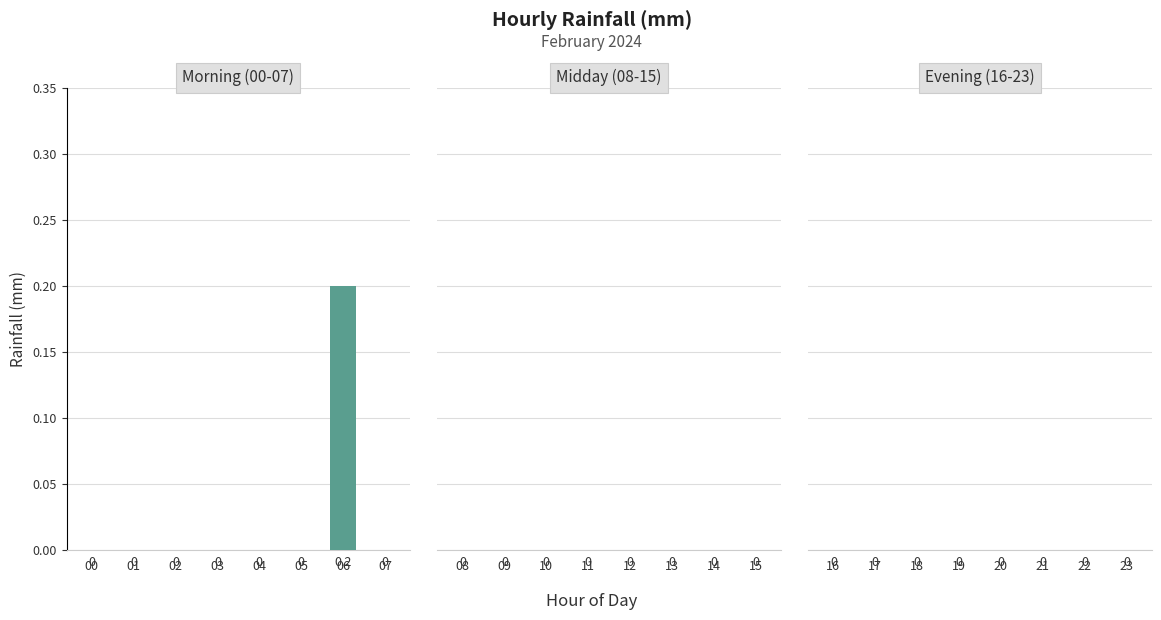

Which category has the highest value across all series?

06